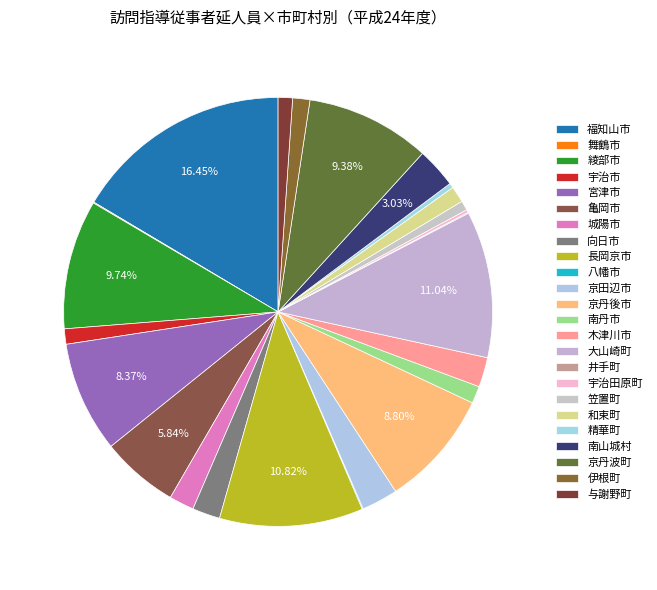

Which has a higher value, 亀岡市 or 宇治市?

亀岡市